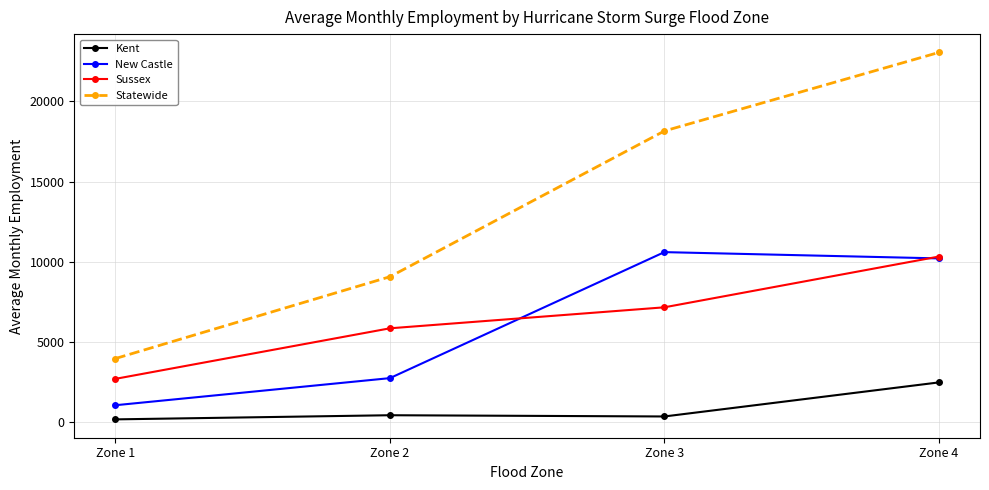

How many data points does each series have?

4